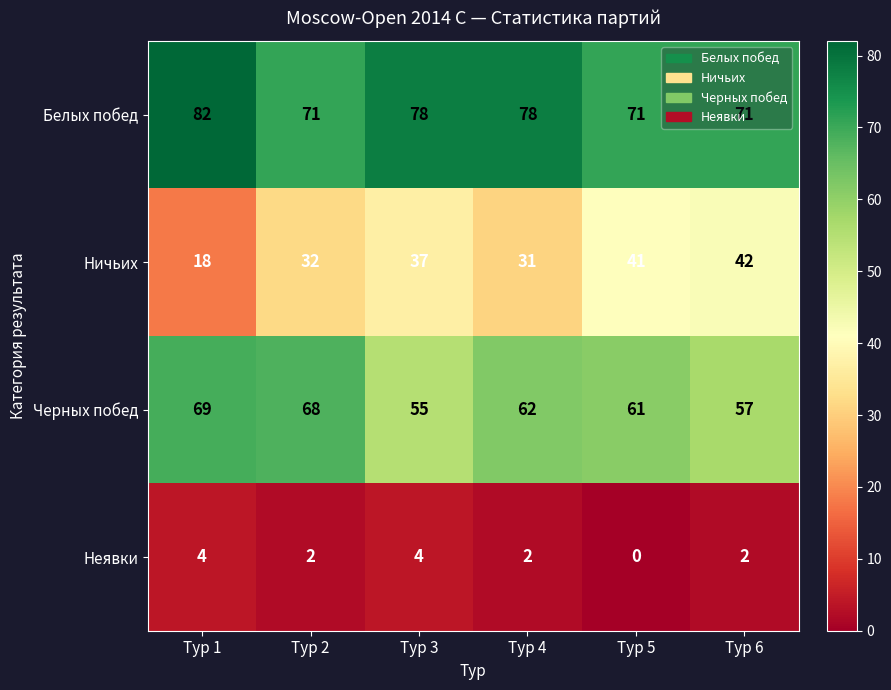

Rank the series by their maximum value, from highest to lowest.

Белых побед, Черных побед, Ничьих, Неявки